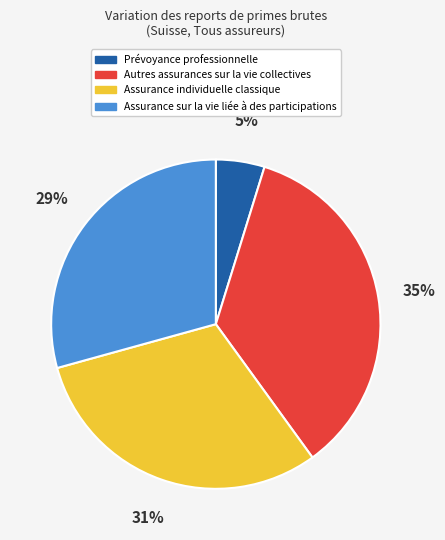

The Assurance individuelle classique slice represents 25% of the pie. True or false?

False